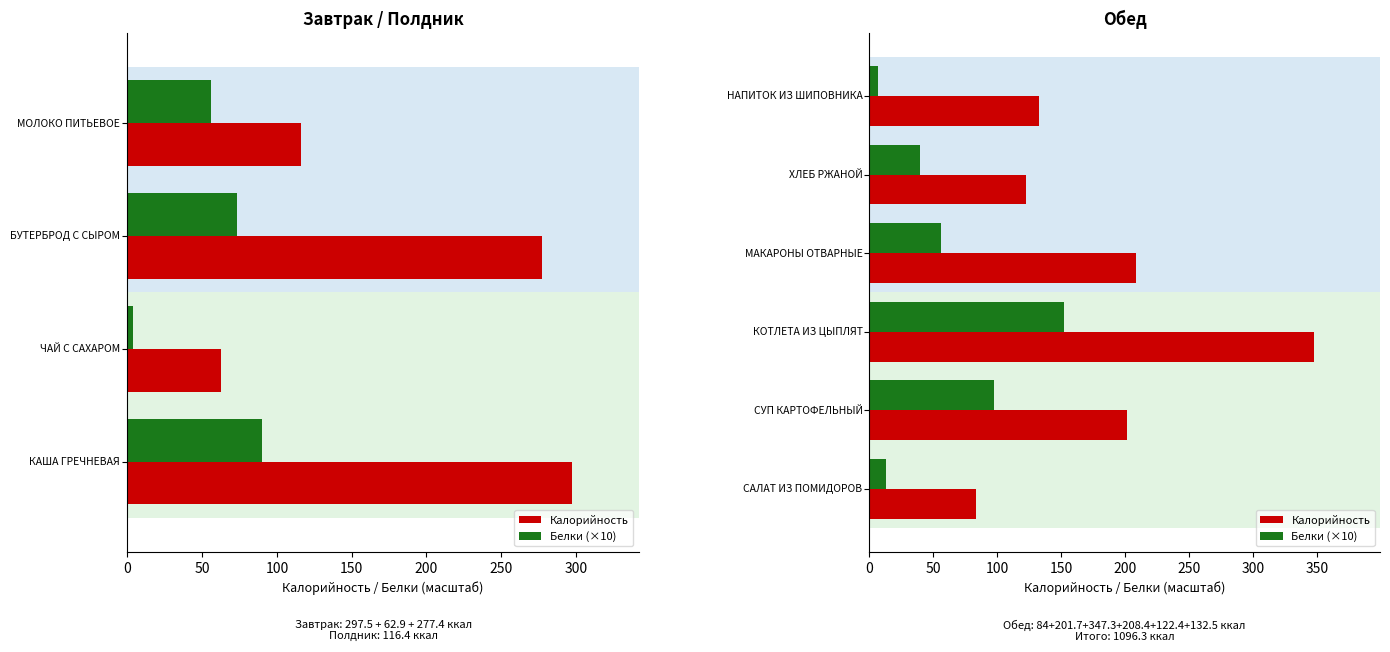

What is the approximate value of Белки (×10) at 150?

56.0